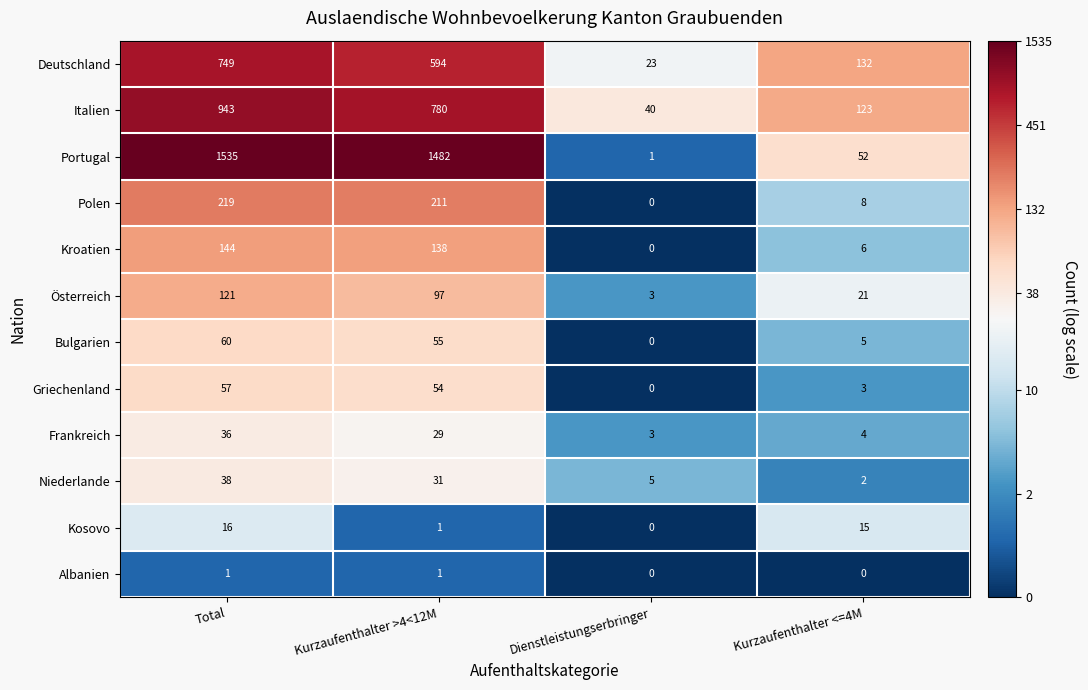

List the series in order of their peak value, highest first.

Portugal, Italien, Deutschland, Polen, Kroatien, Österreich, Bulgarien, Griechenland, Niederlande, Frankreich, Kosovo, Albanien